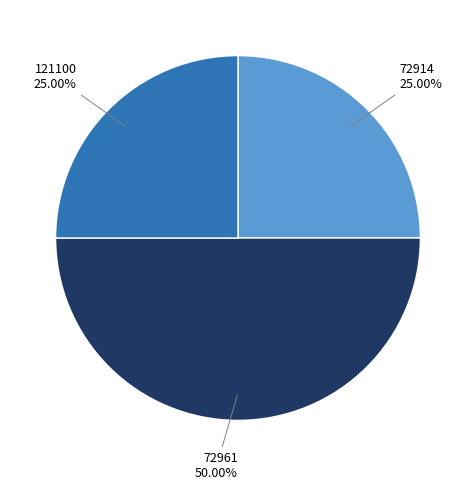

What is the largest slice in the pie chart?

72961